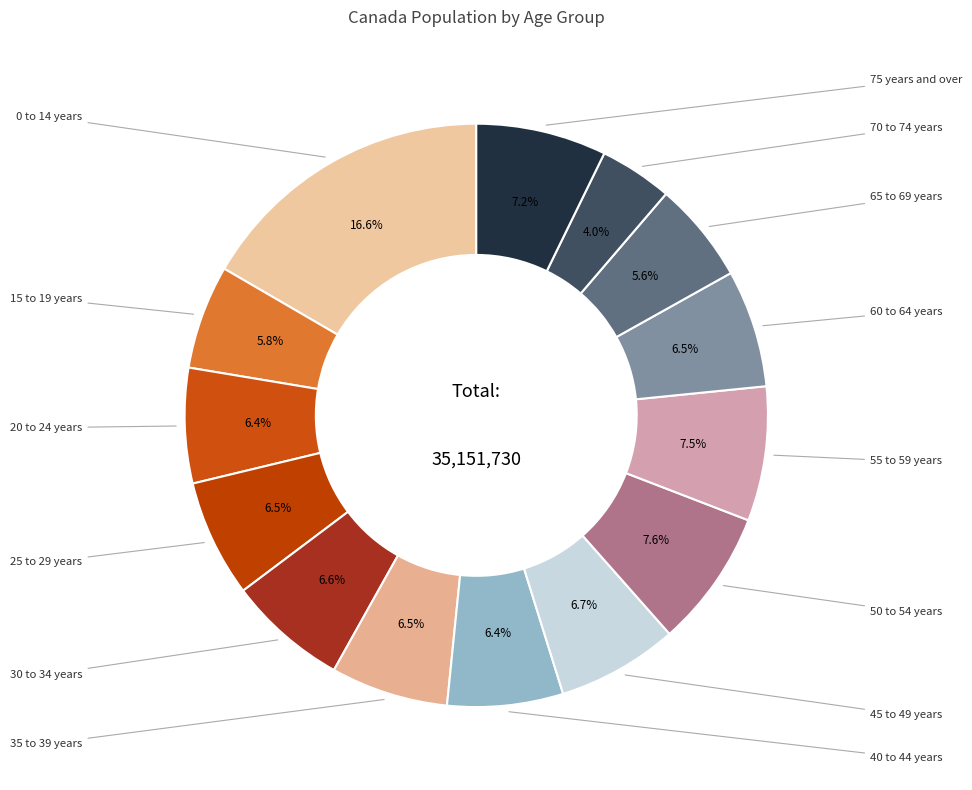

What is the largest slice in the pie chart?

0 to 14 years